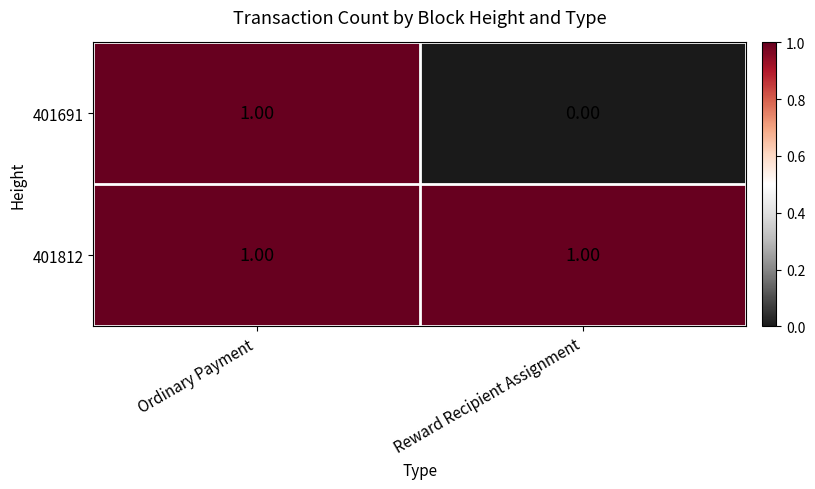

How many categories are shown in the chart?

2